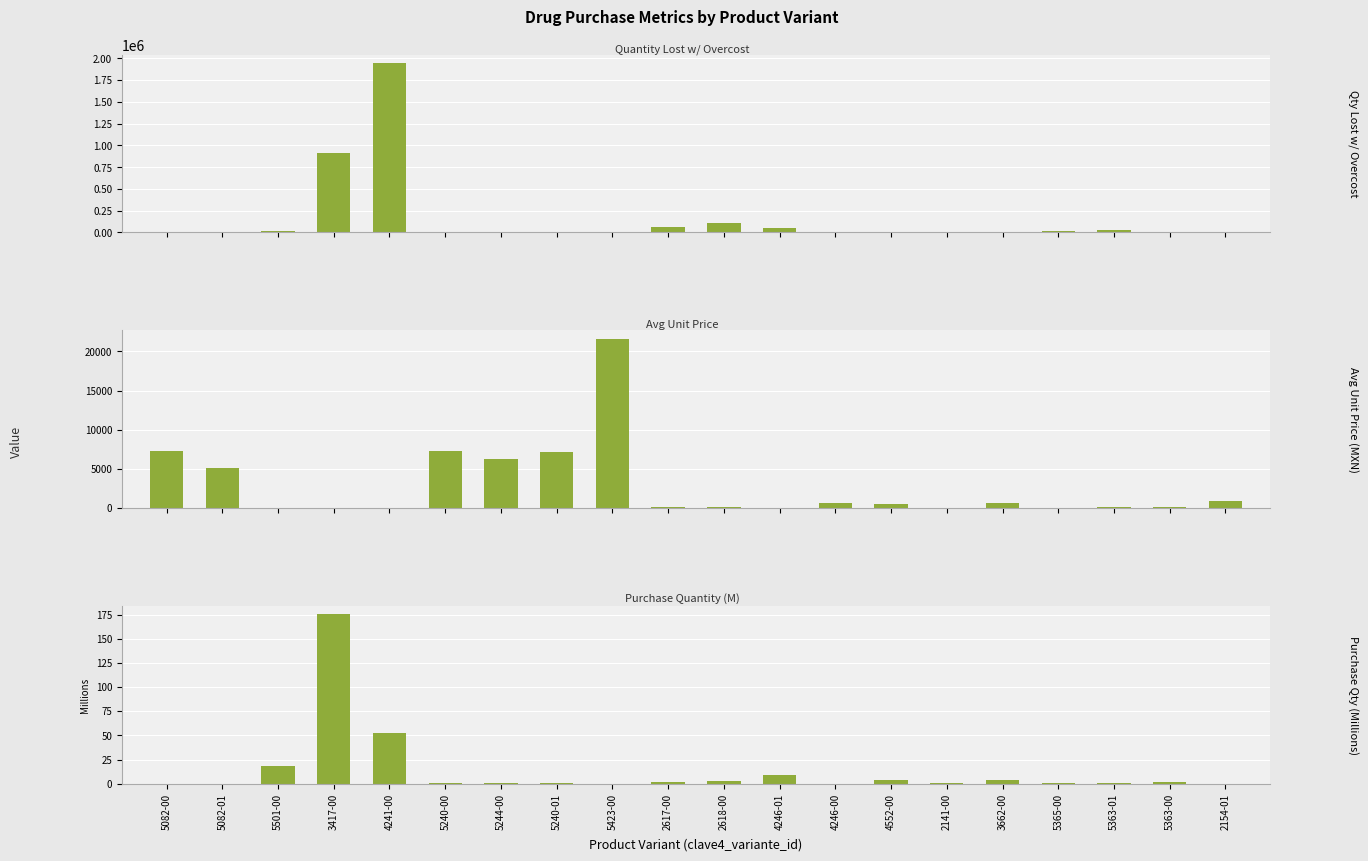

Are the bars horizontal?

No